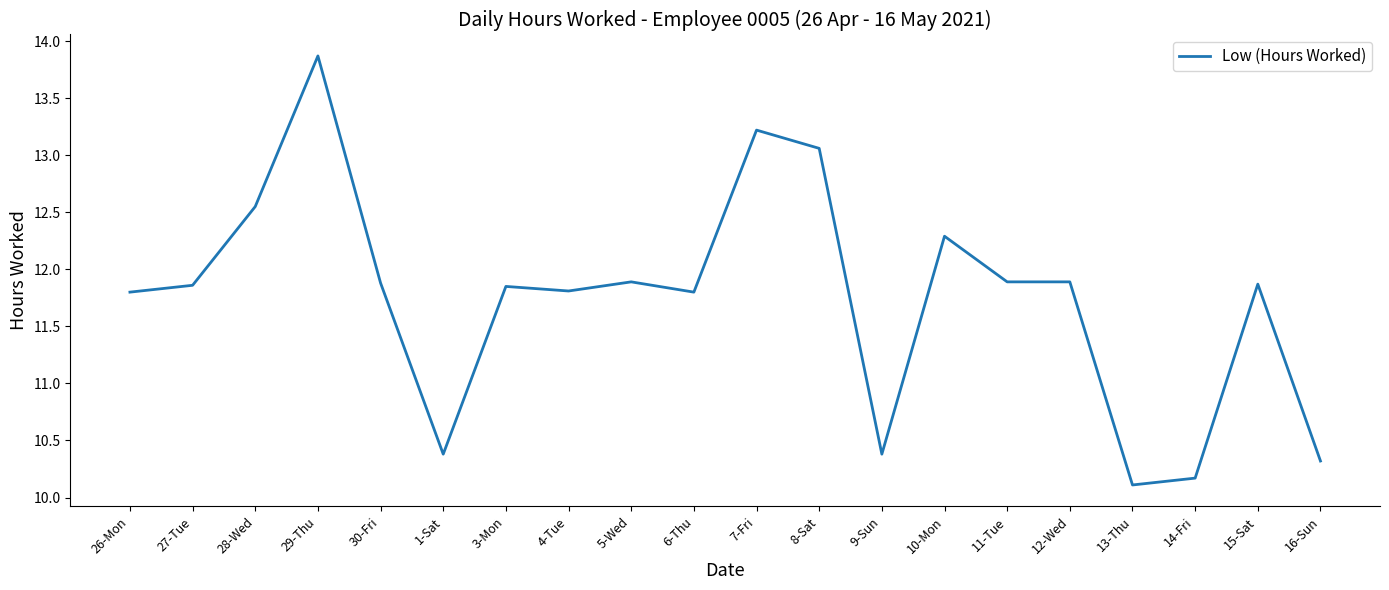

Where does the data first go above 11?

26-Mon